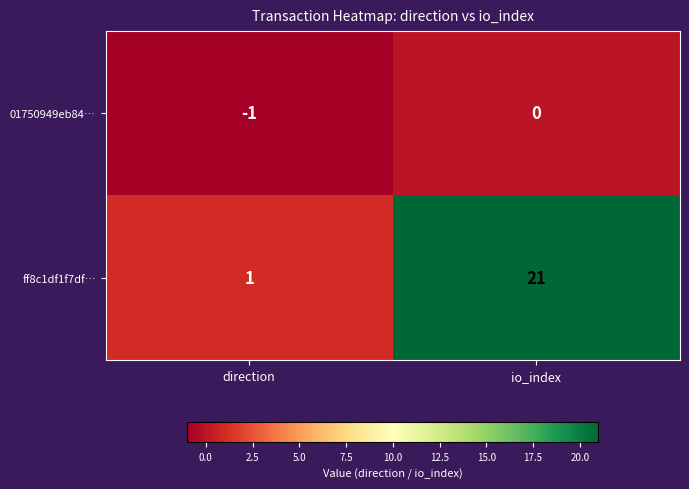

Rank the series by their average value, from lowest to highest.

01750949eb84…, ff8c1df1f7df…